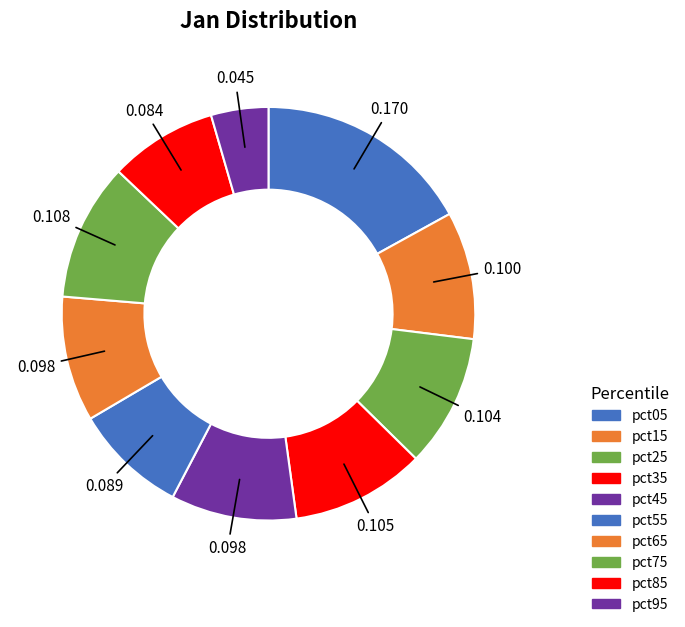

Which category has the biggest portion of the pie?

pct05